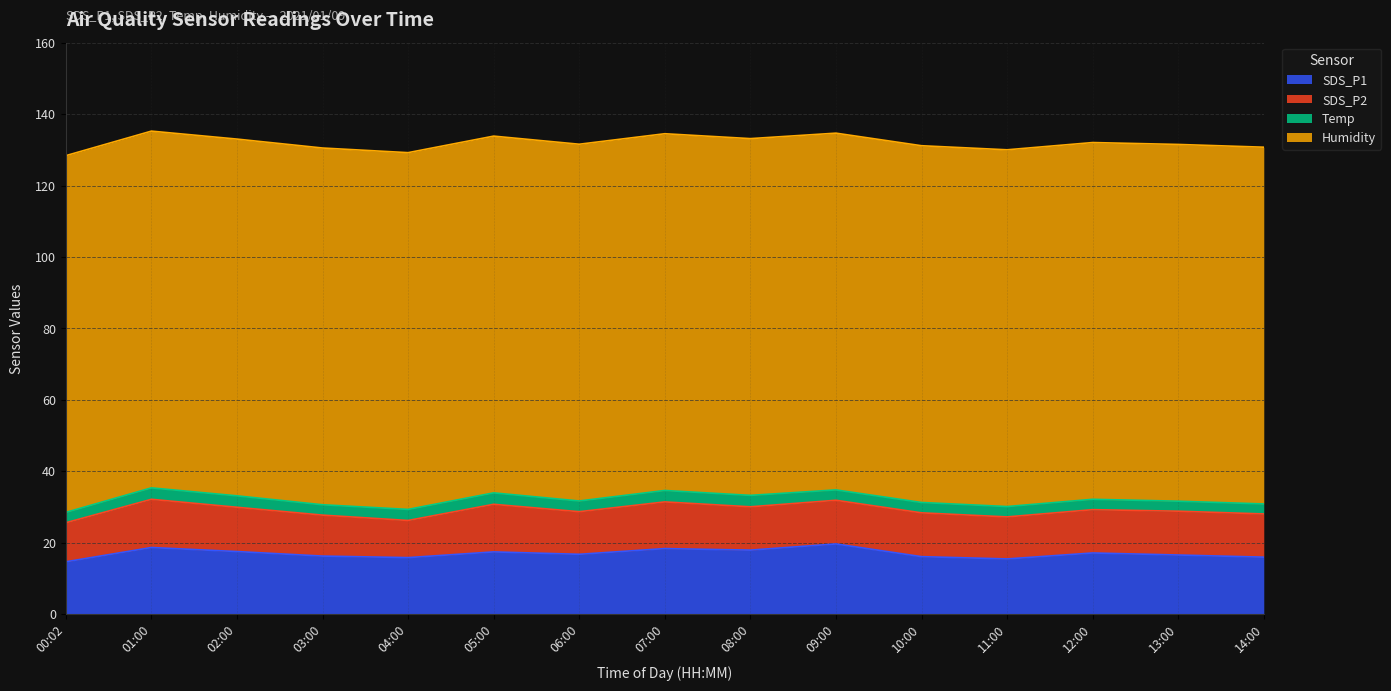

True or false: Humidity and Temp cross at least once.

False